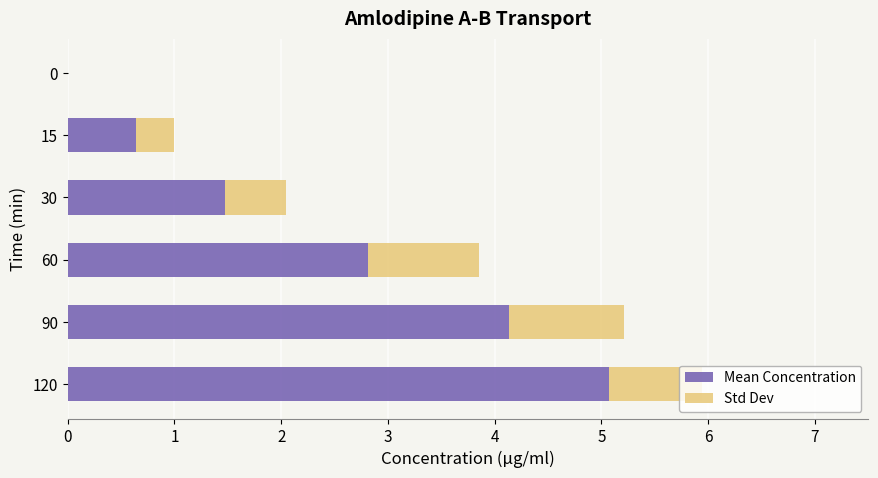

The value of Mean Concentration at 0 is -3.0. True or false?

False